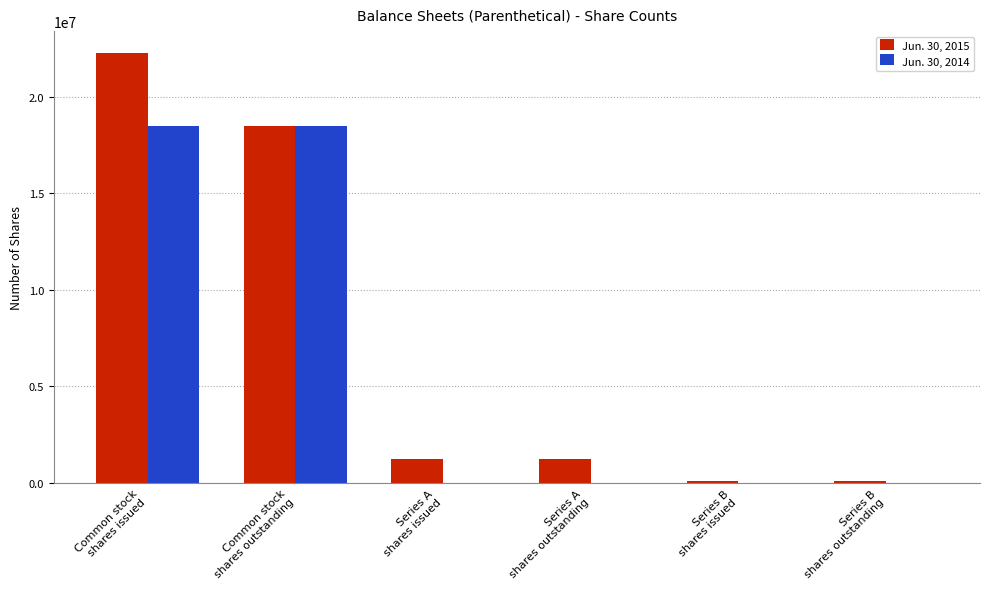

What are all the series names shown in the legend?

Jun. 30, 2015, Jun. 30, 2014